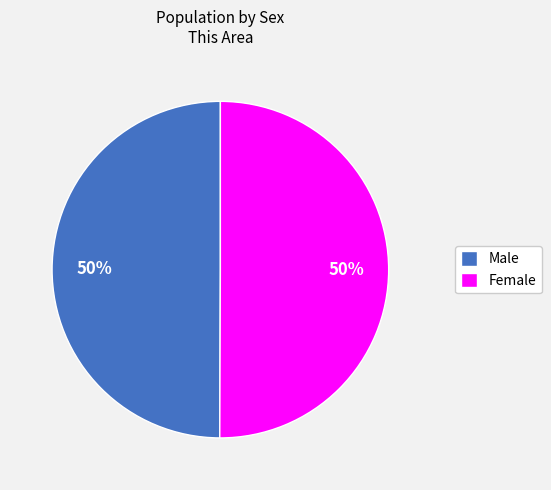

How many segments does this pie chart have?

2